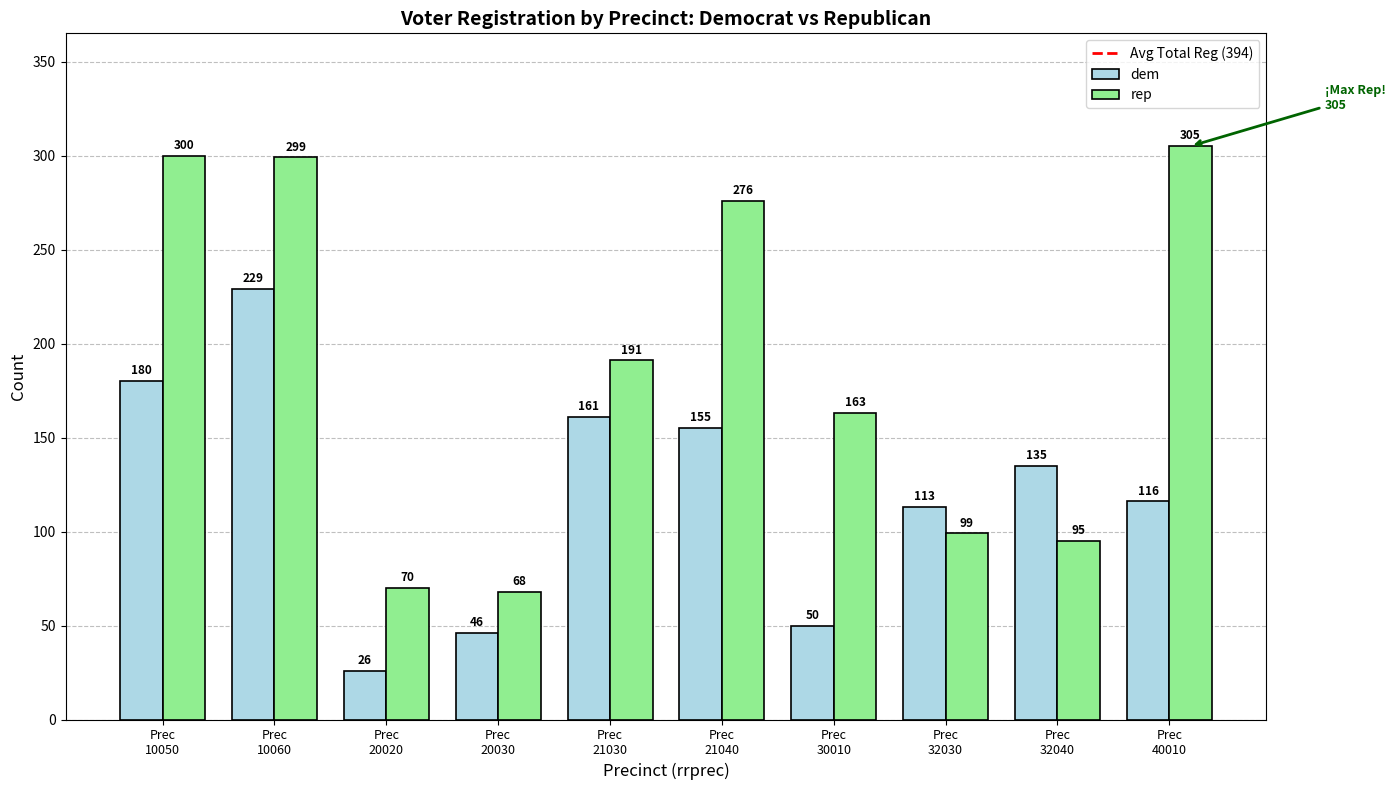

What is the maximum value shown in the chart?

305